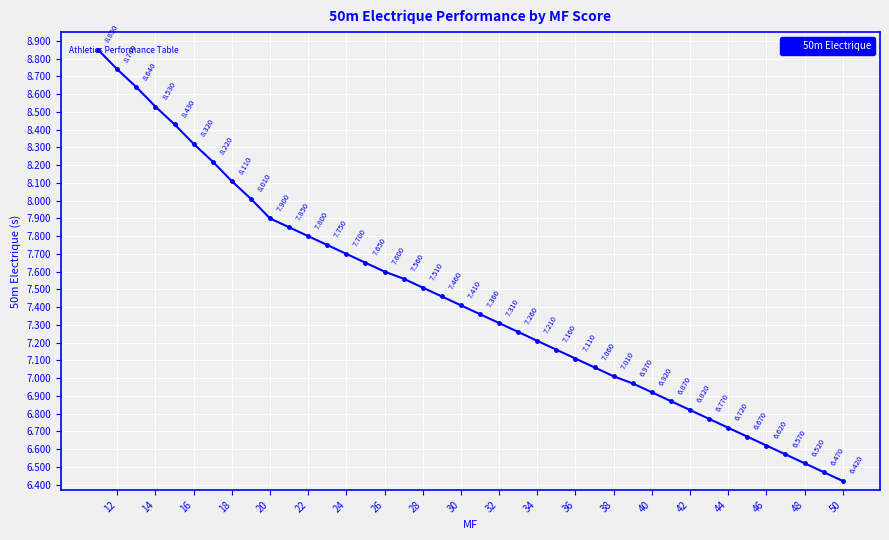

How many categories are shown in the chart?

40